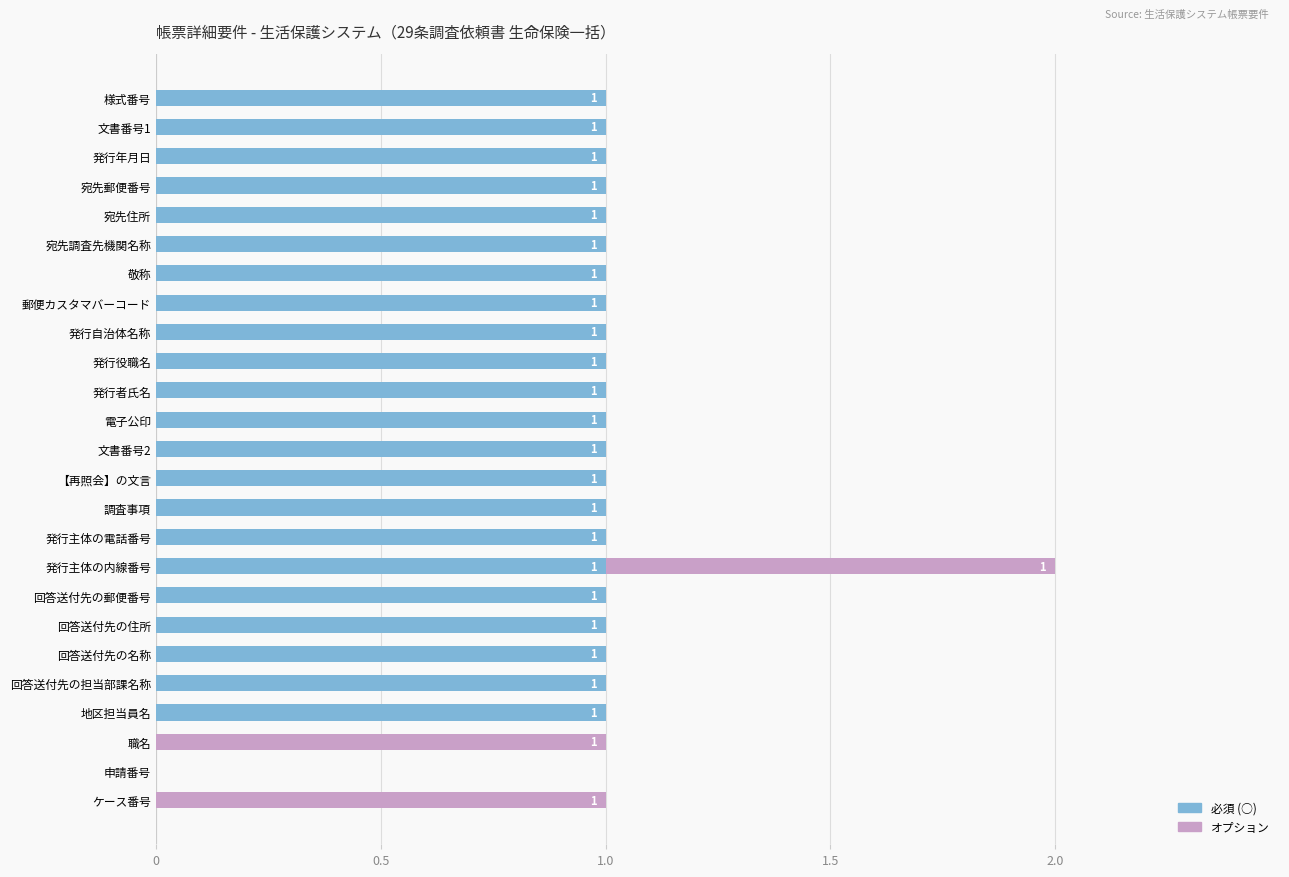

At which category is the sum across all series the highest?

発行主体の内線番号